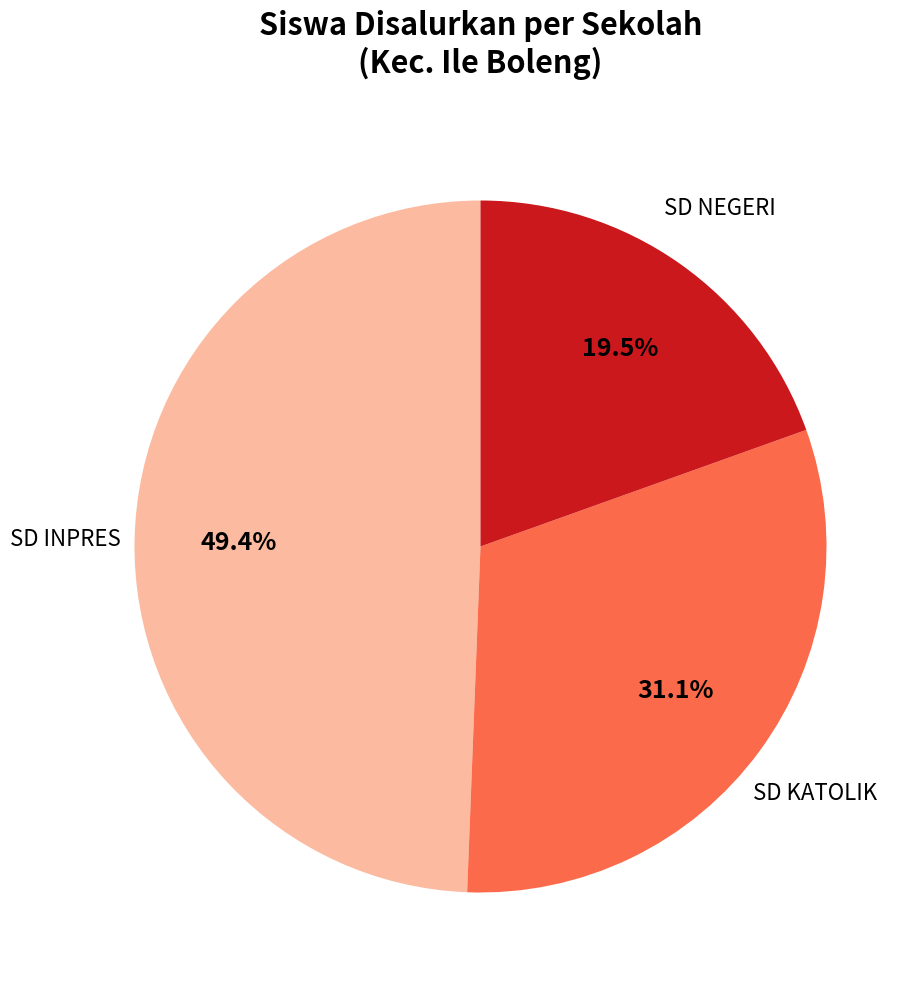

Does any single category account for the majority?

No